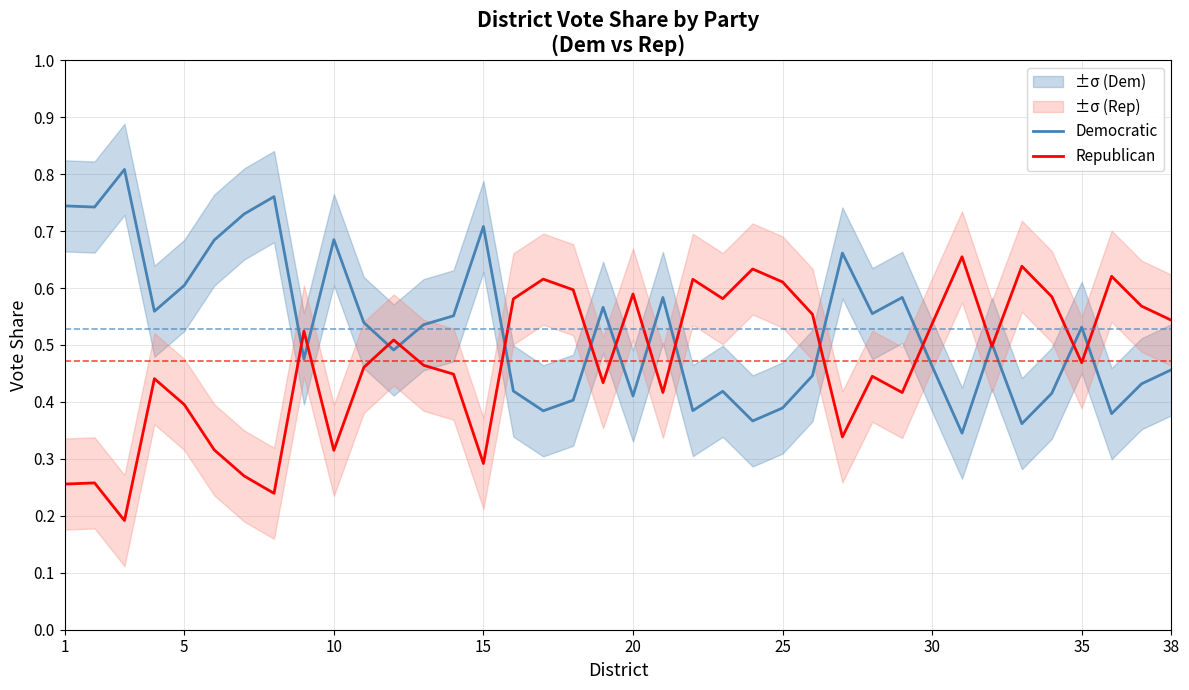

At how many categories does at least one series exceed 0?

38